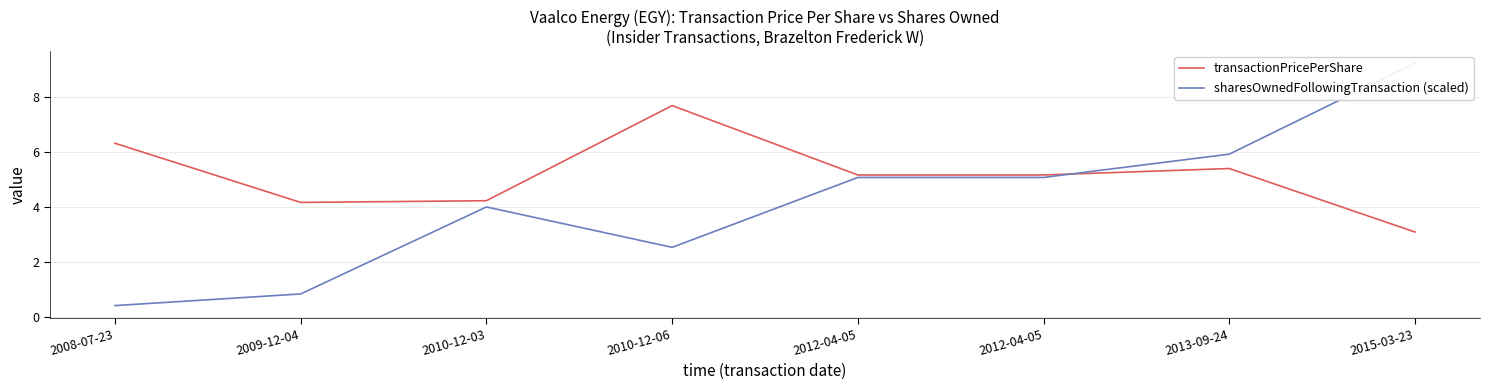

What is the spread (max minus min) of values at 2009-12-04?

3.3